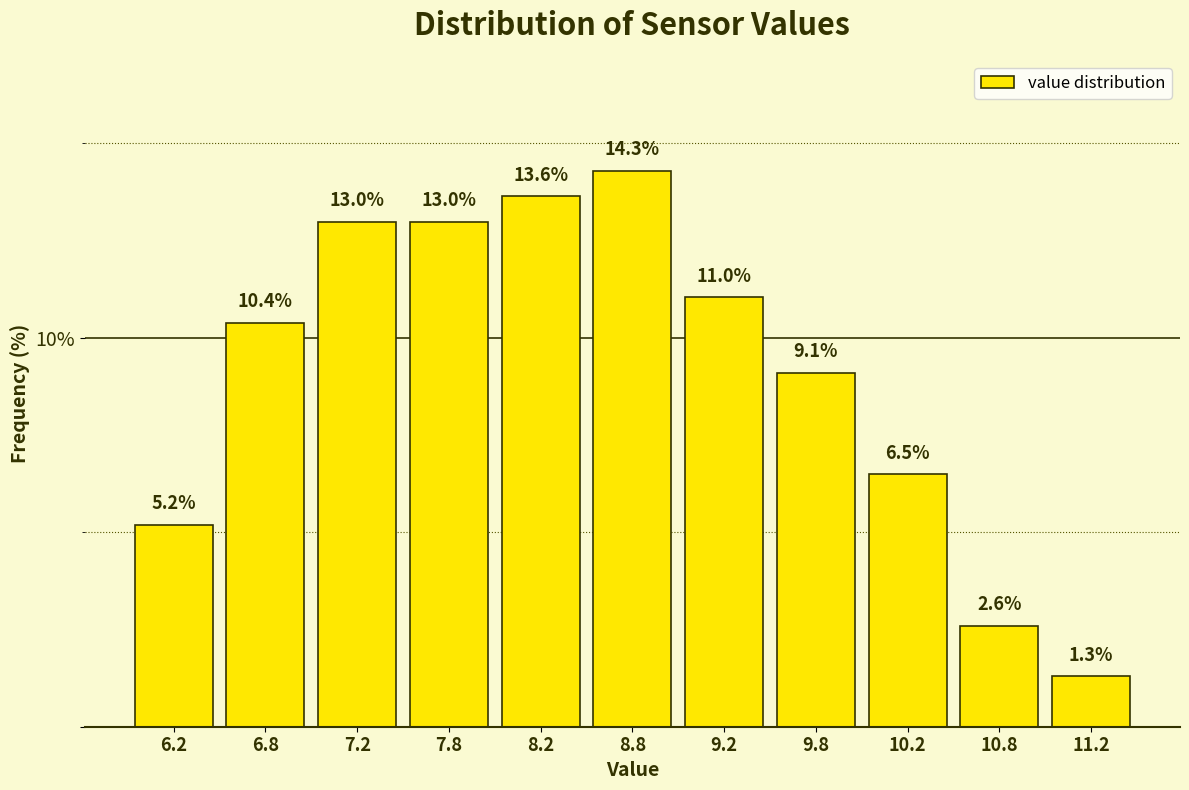

Reading left to right, list every bar in this chart as the range it spans on the x-axis followed by its height.

6.0 to 6.5: 5.2
6.5 to 7.0: 10.4
7.0 to 7.5: 13.0
7.5 to 8.0: 13.0
8.0 to 8.5: 13.6
8.5 to 9.0: 14.3
9.0 to 9.5: 11.0
9.5 to 10.0: 9.1
10.0 to 10.5: 6.5
10.5 to 11.0: 2.6
11.0 to 11.5: 1.3